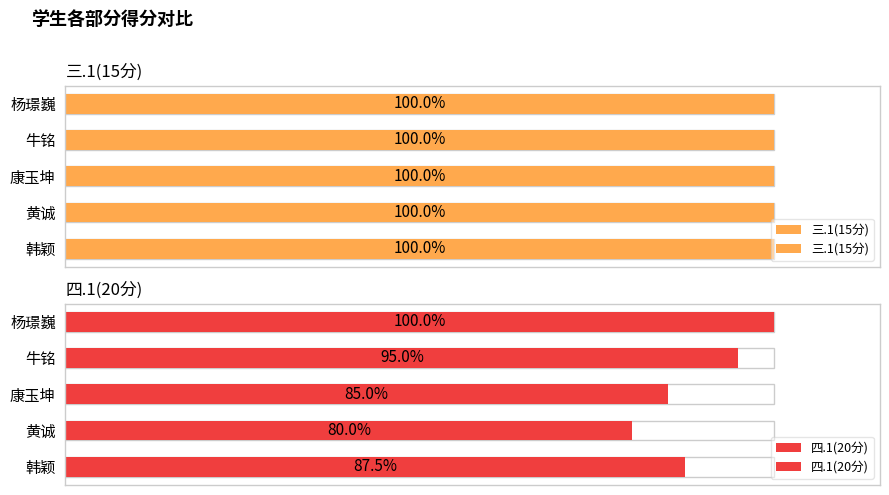

What is the value of the 四.1(20分) bar at the 4th from the left?

19.0